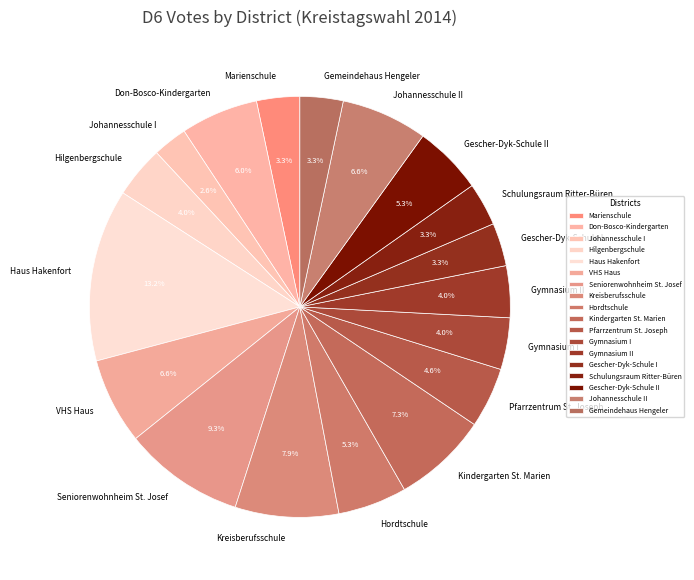

What percentage is the Pfarrzentrum St. Joseph slice, to the nearest percent?

5%